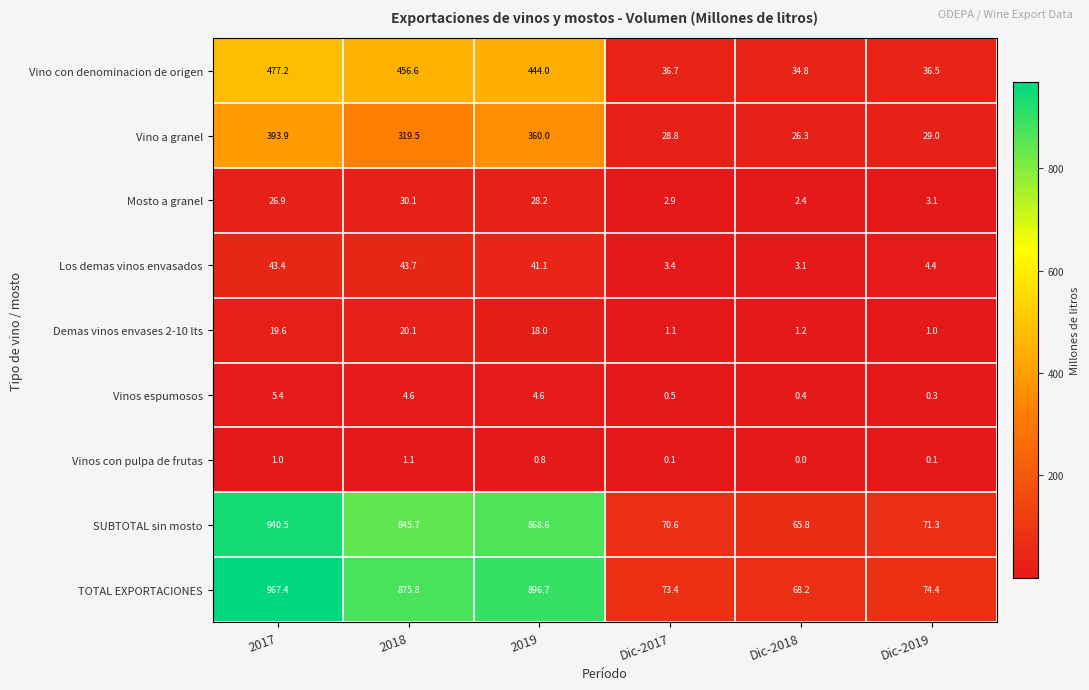

Which series has the widest spread of values?

TOTAL EXPORTACIONES